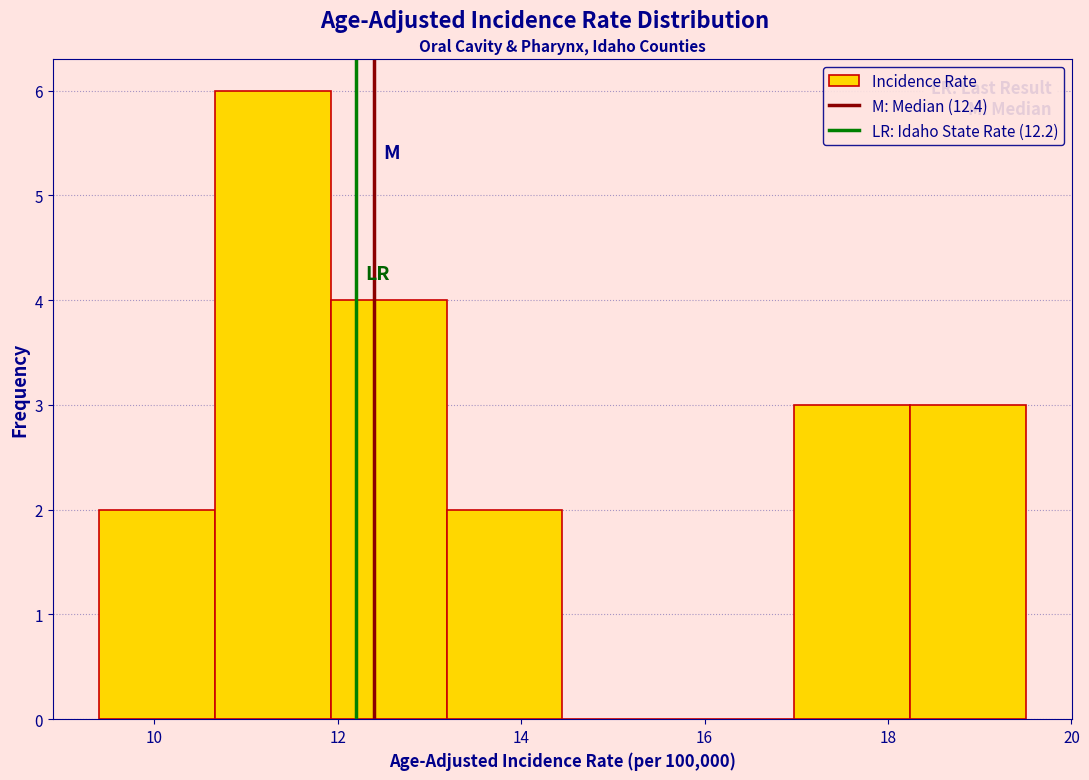

Reading left to right, transcribe this chart: for each bar, give the range it covers on the x-axis and its height. Neither the bar edges nor the heights are printed on the chart, so give them approximately, as read against the axes.

9.4 to 10.6: 2
10.6 to 12.0: 6
12.0 to 13.2: 4
13.2 to 14.4: 2
14.4 to 15.8: 0
15.8 to 17.0: 0
17.0 to 18.2: 3
18.2 to 19.6: 3